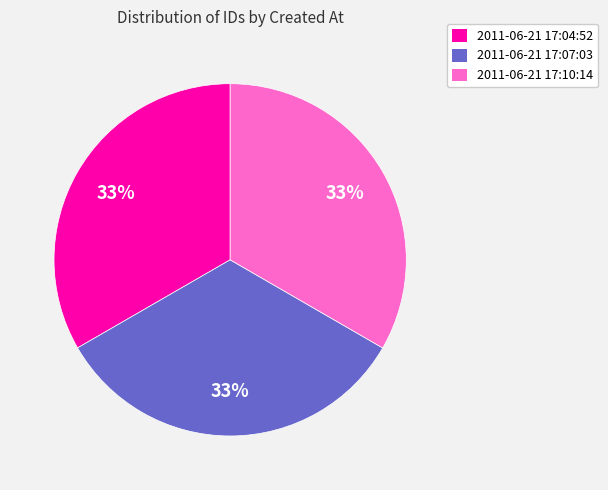

Combined, do 2011-06-21 17:07:03 and 2011-06-21 17:04:52 account for over 50%?

Yes